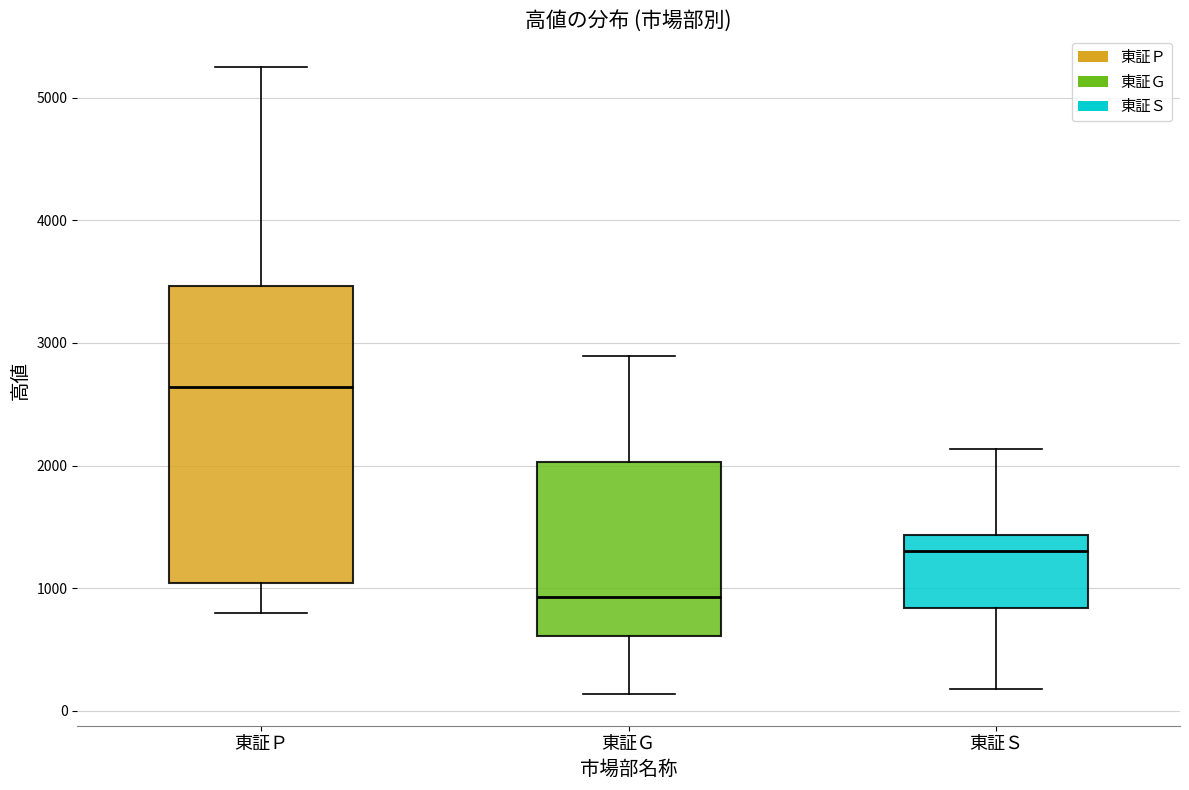

Which box's median line is the lowest?

東証Ｇ